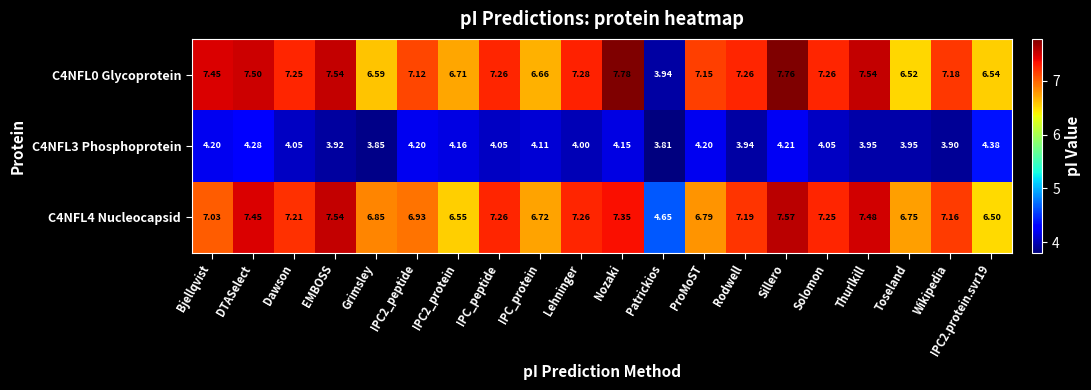

At which label does C4NFL0 Glycoprotein reach its peak?

Nozaki